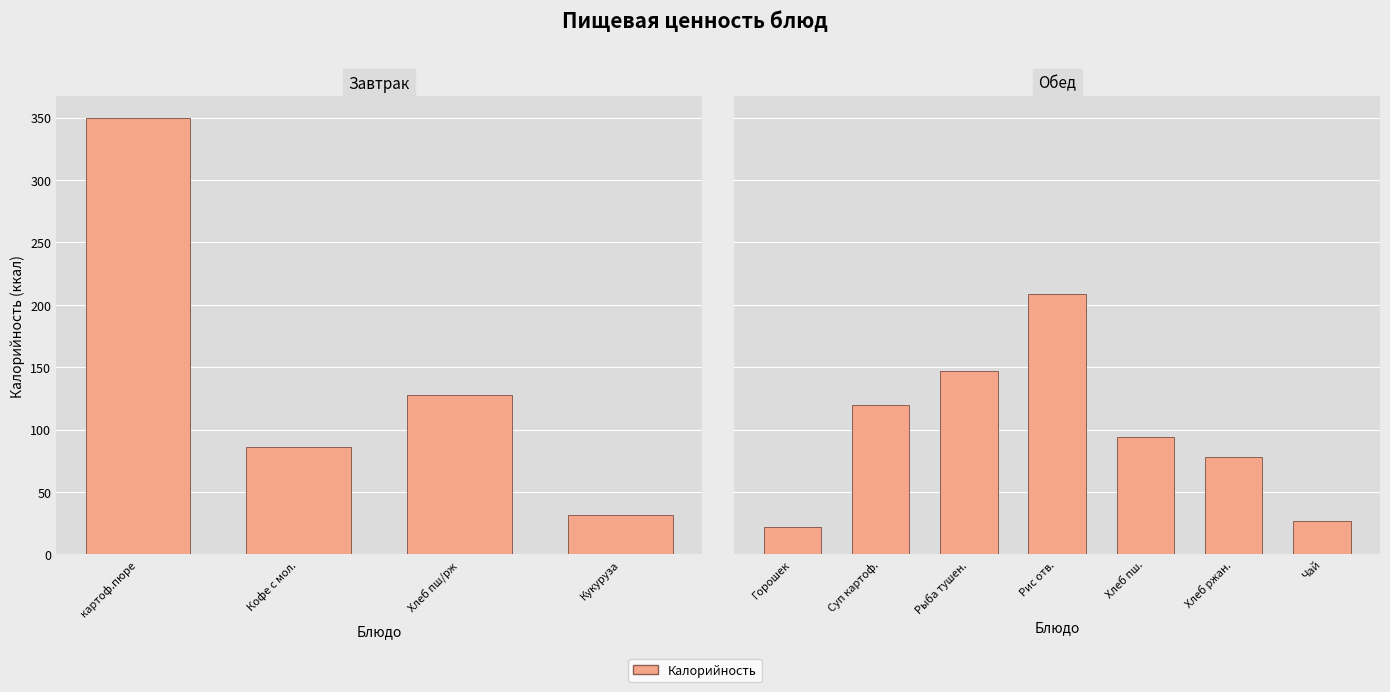

Which series changed the most between картофельное пюре/Бефстроганов and Кофейный напиток с молоком?

Калорийность